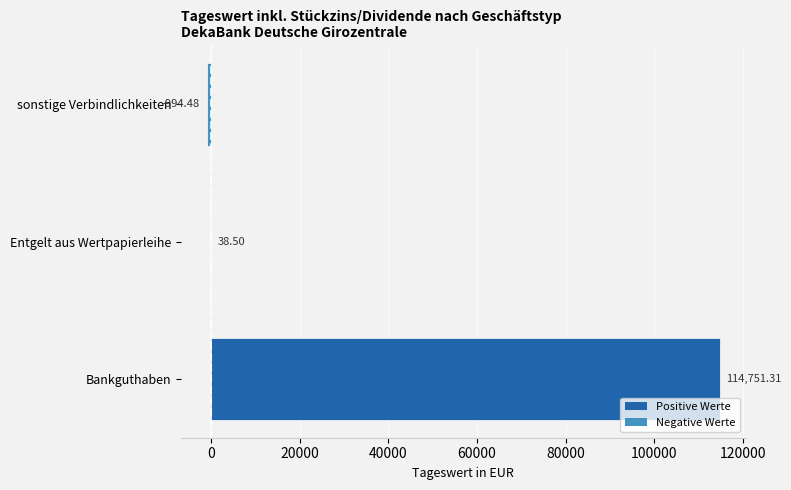

At which category does the chart reach its peak across all series?

Bankguthaben